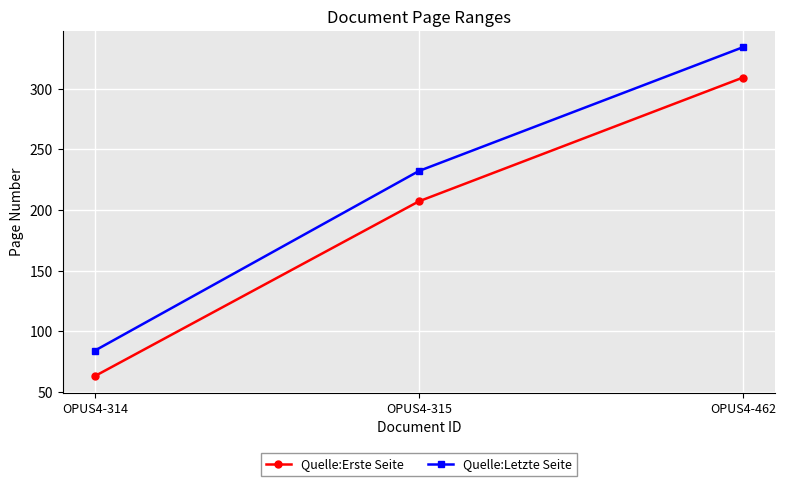

Rank the categories by Quelle:Erste Seite value from highest to lowest.

OPUS4-462, OPUS4-315, OPUS4-314